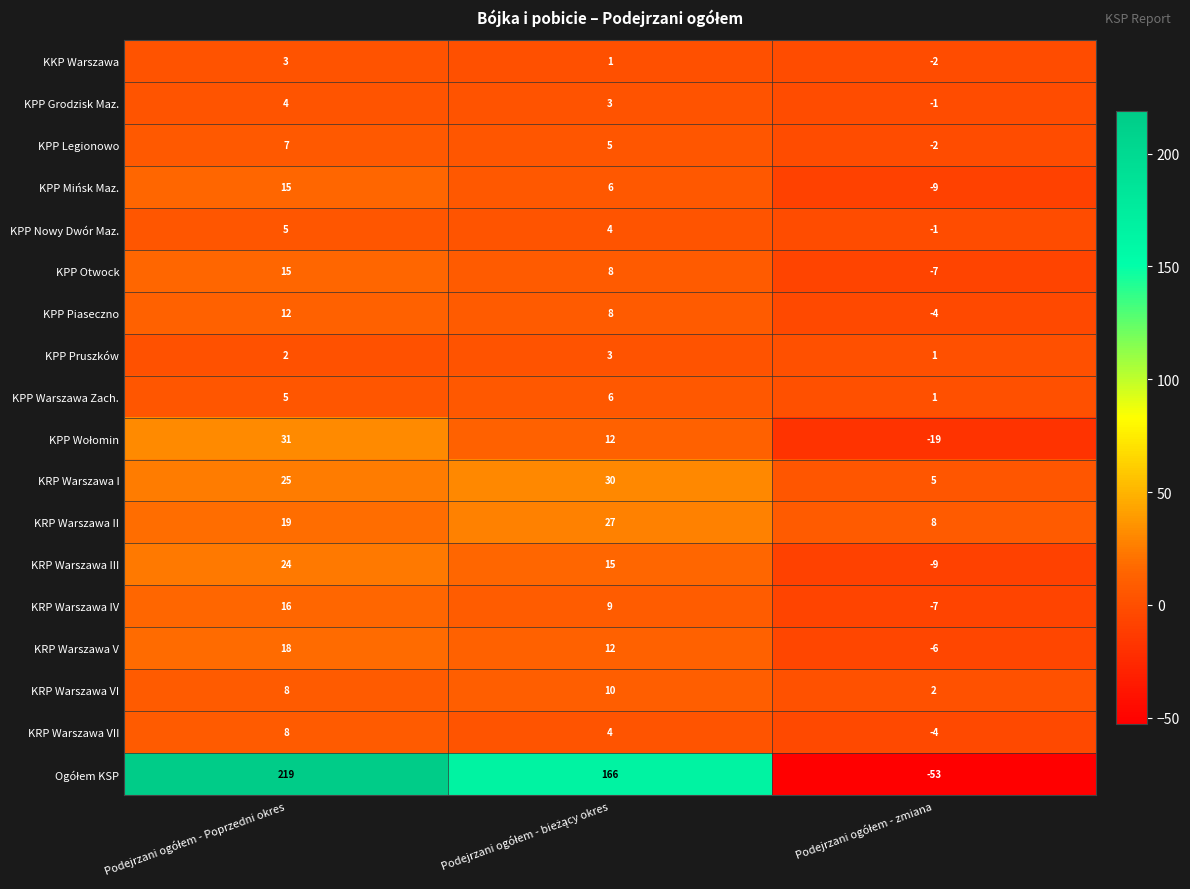

What is the minimum value shown in the chart?

-53